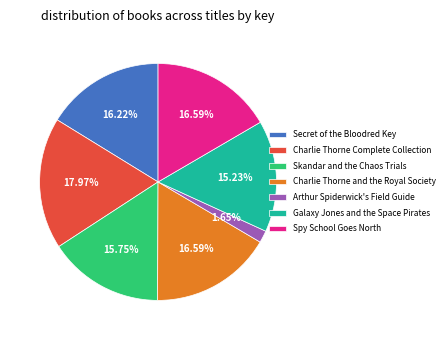

Approximately how many times larger is the value at Charlie Thorne and the Royal Society compared to Spy School Goes North?

1.0